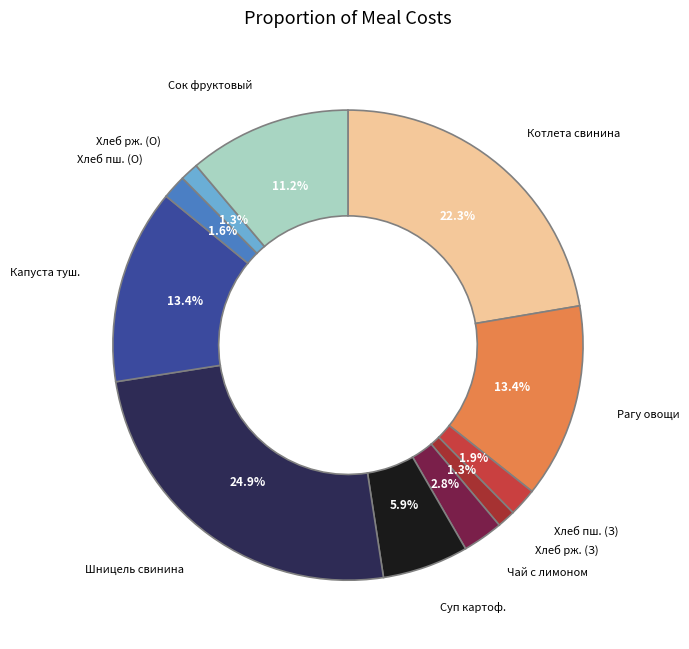

Is there a majority slice in this chart?

No